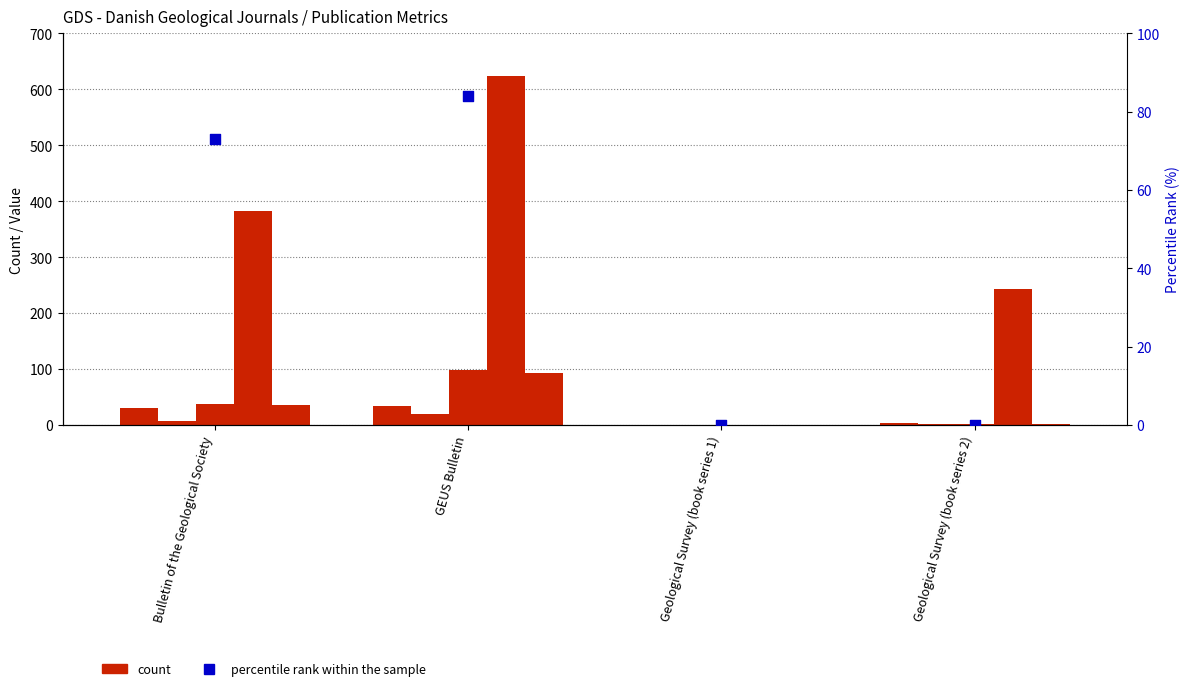

At how many categories does at least one series exceed 553?

1